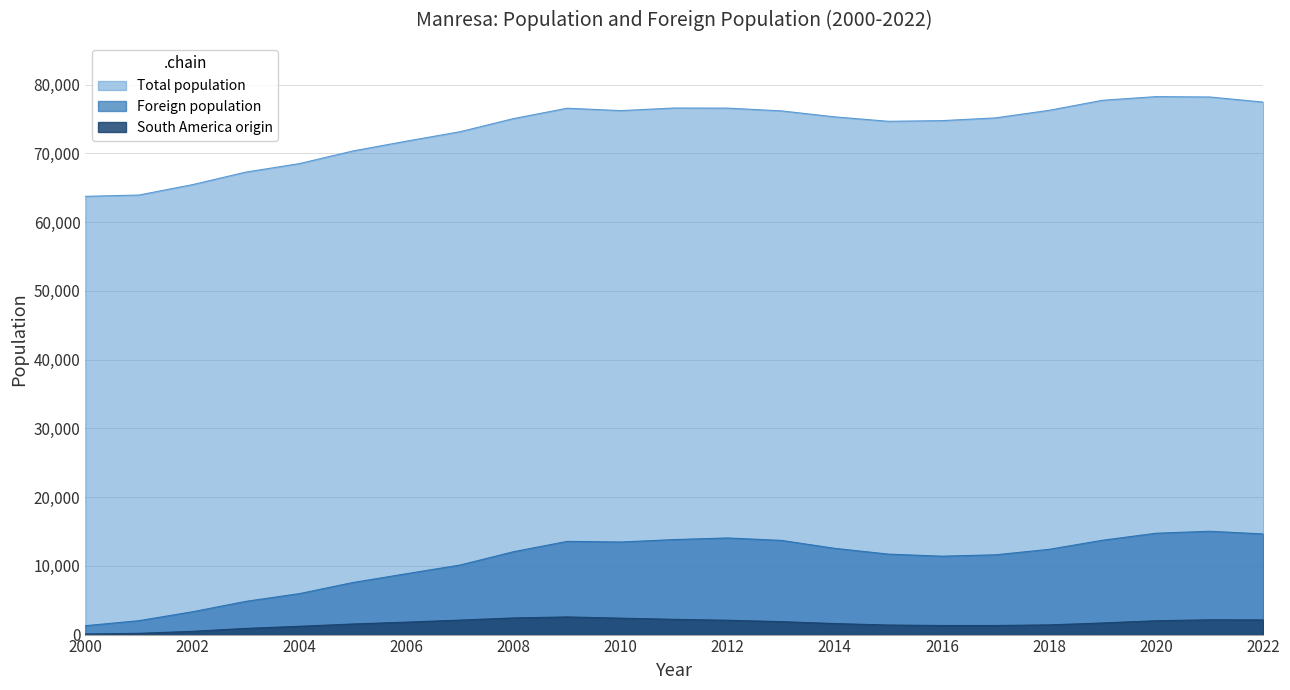

List the series in order of their peak value, highest first.

Total population, Foreign population, South America origin